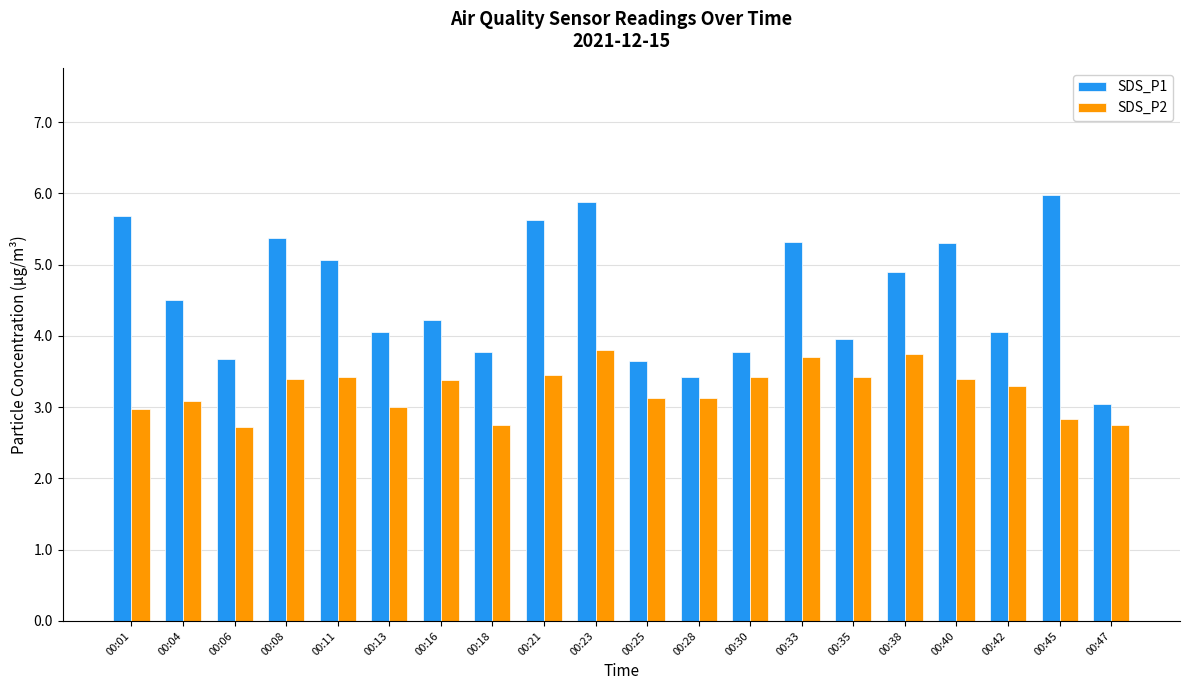

Is it true that SDS_P1 equals 5.8 at 00:25?

False